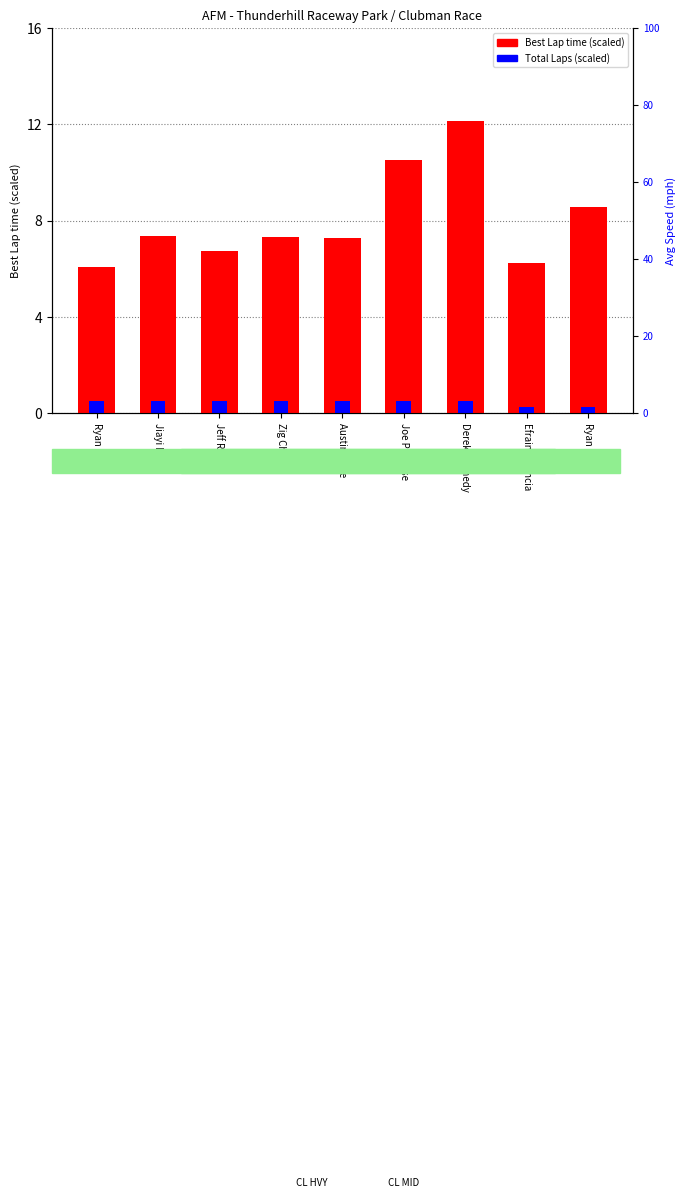

What is the value of the Total Laps (scaled) bar at the 5th from the left?

0.5